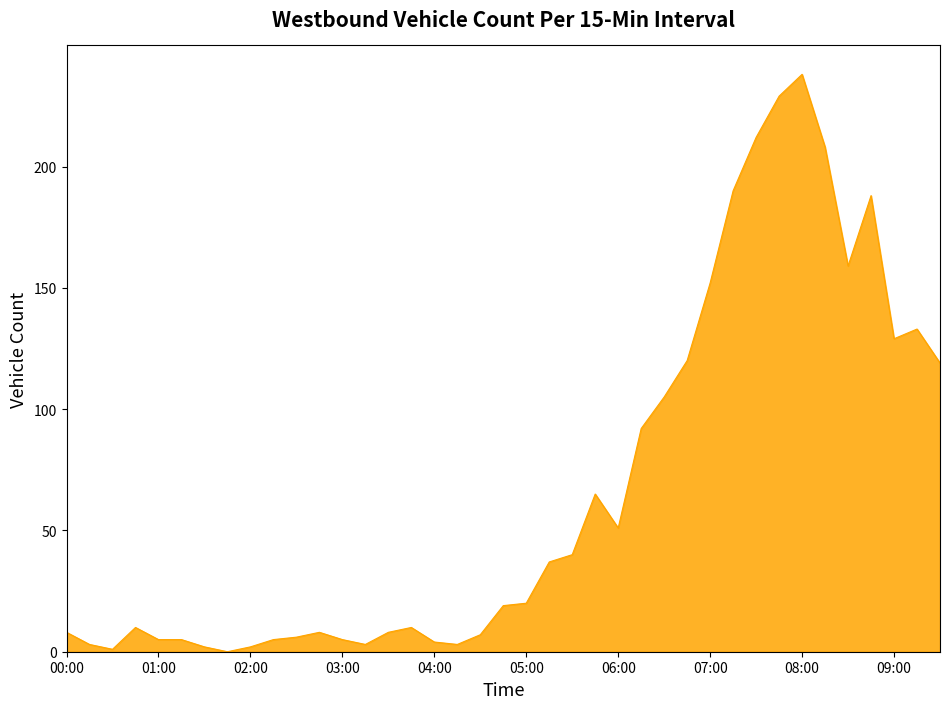

What is the difference between the maximum and minimum values?

238